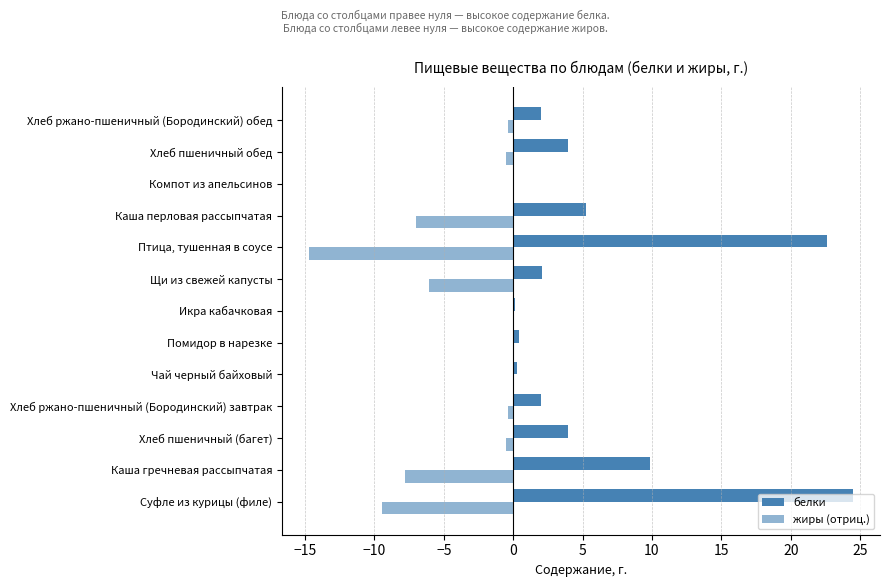

How many categories are shown in the chart?

13